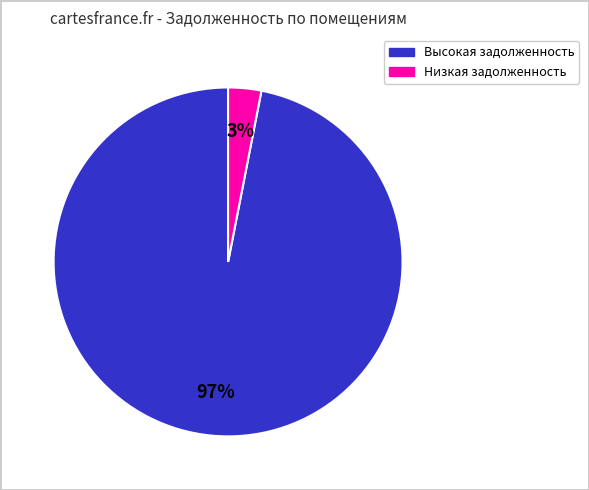

Is there any slice that represents more than half of the pie?

Yes